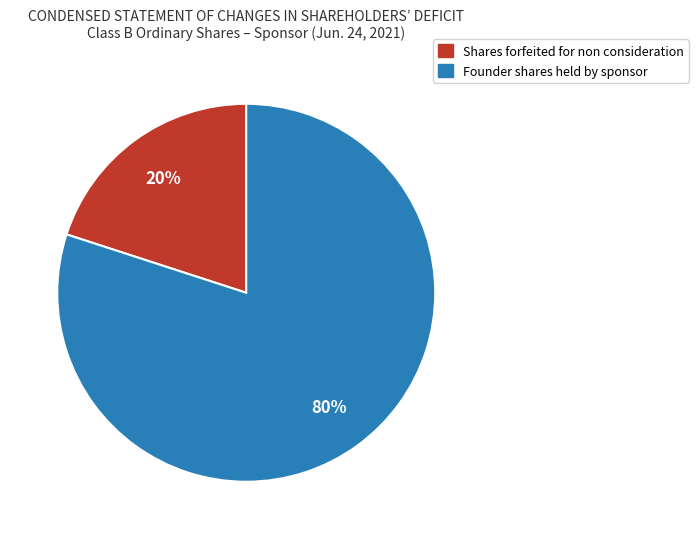

What is the largest slice in the pie chart?

Founder shares held by sponsor